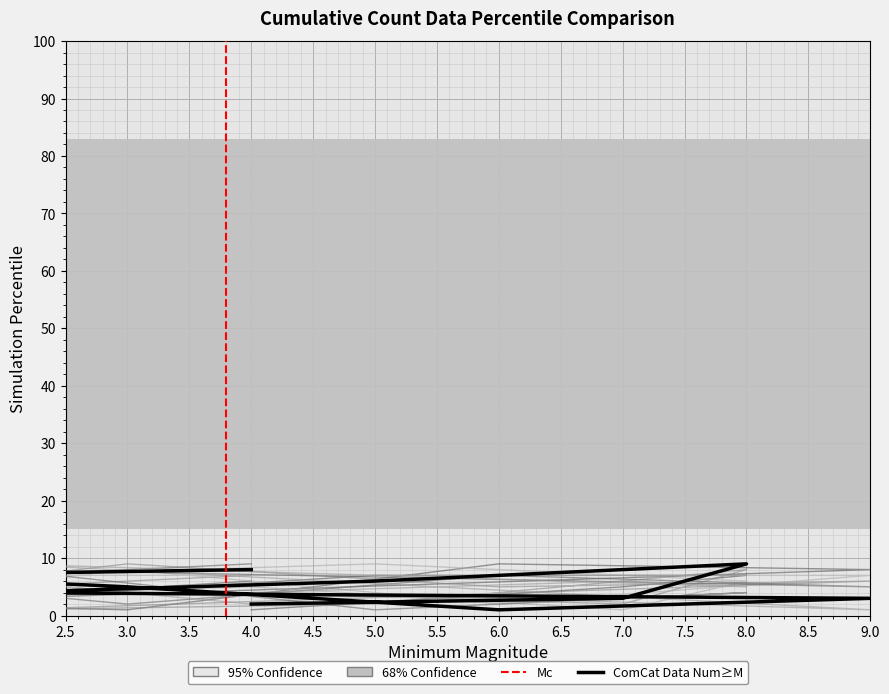

At how many categories does at least one series exceed 7?

8